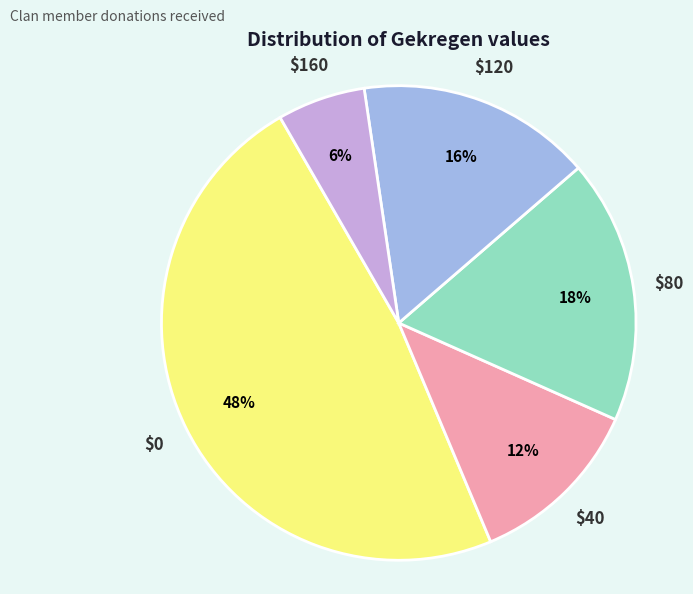

Is there a majority slice in this chart?

No